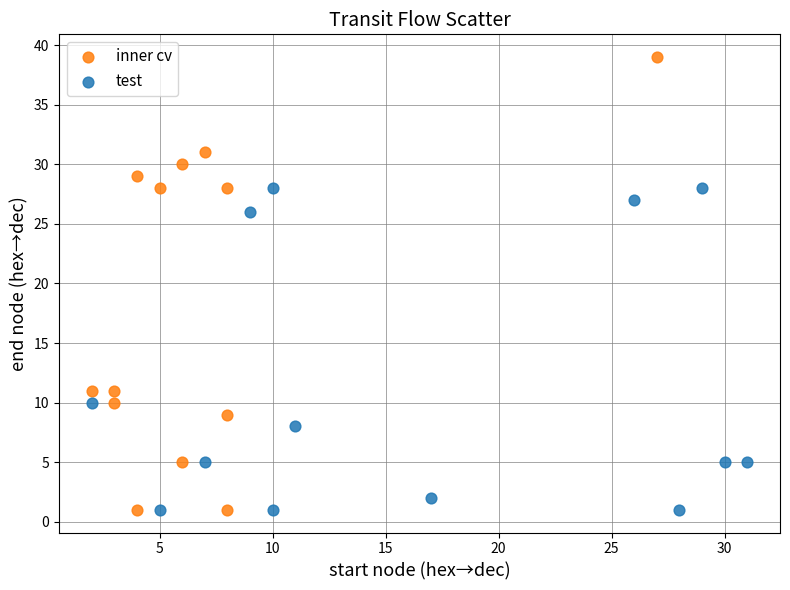

Which series contains the highest Y value?

inner cv